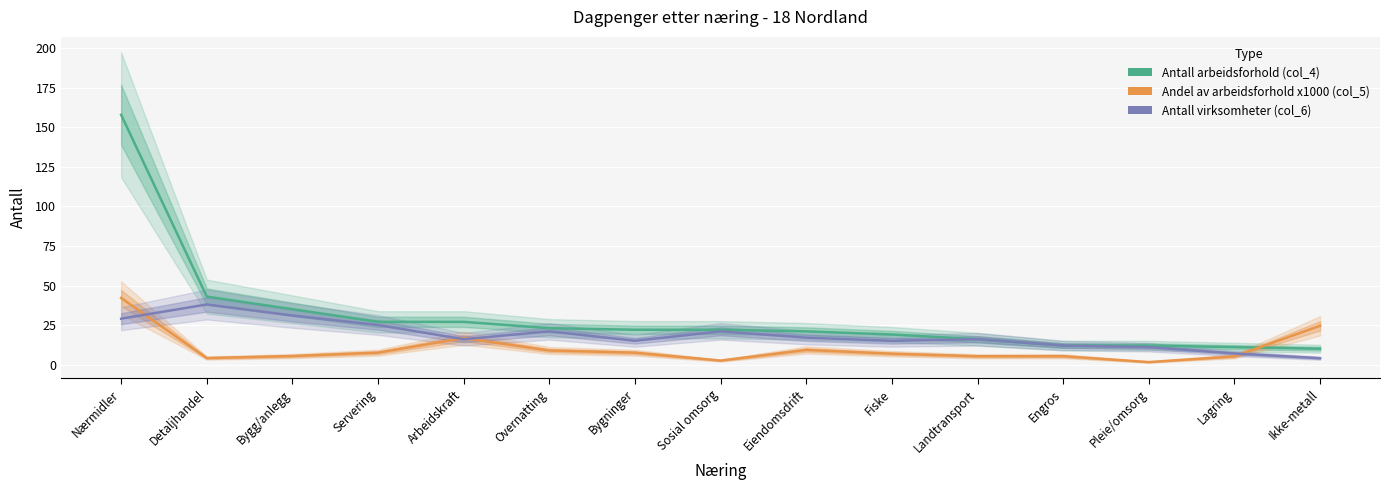

What position from the left is Bygg/anlegg?

3